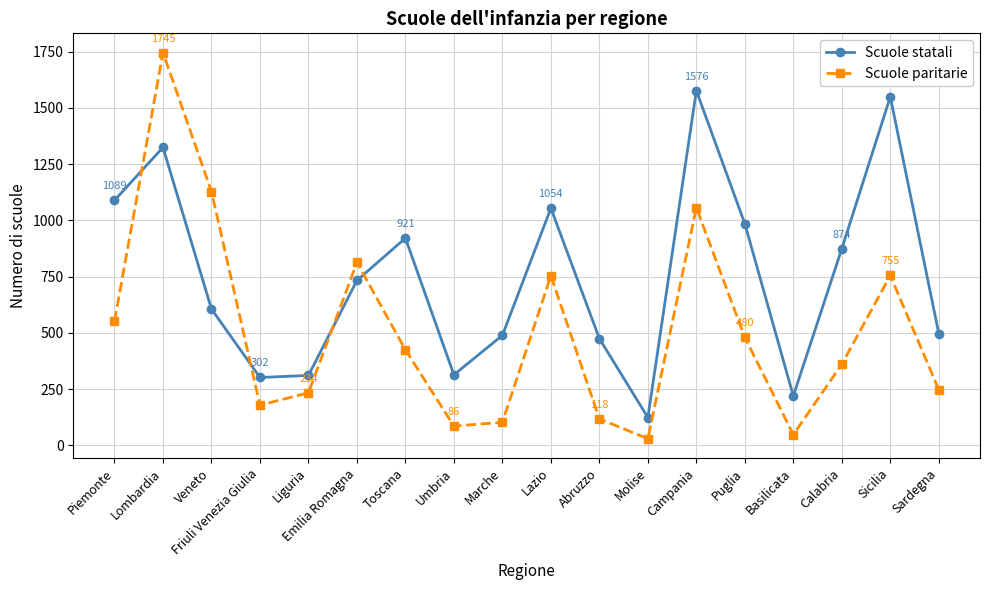

What is the spread (max minus min) of values at Veneto?

522